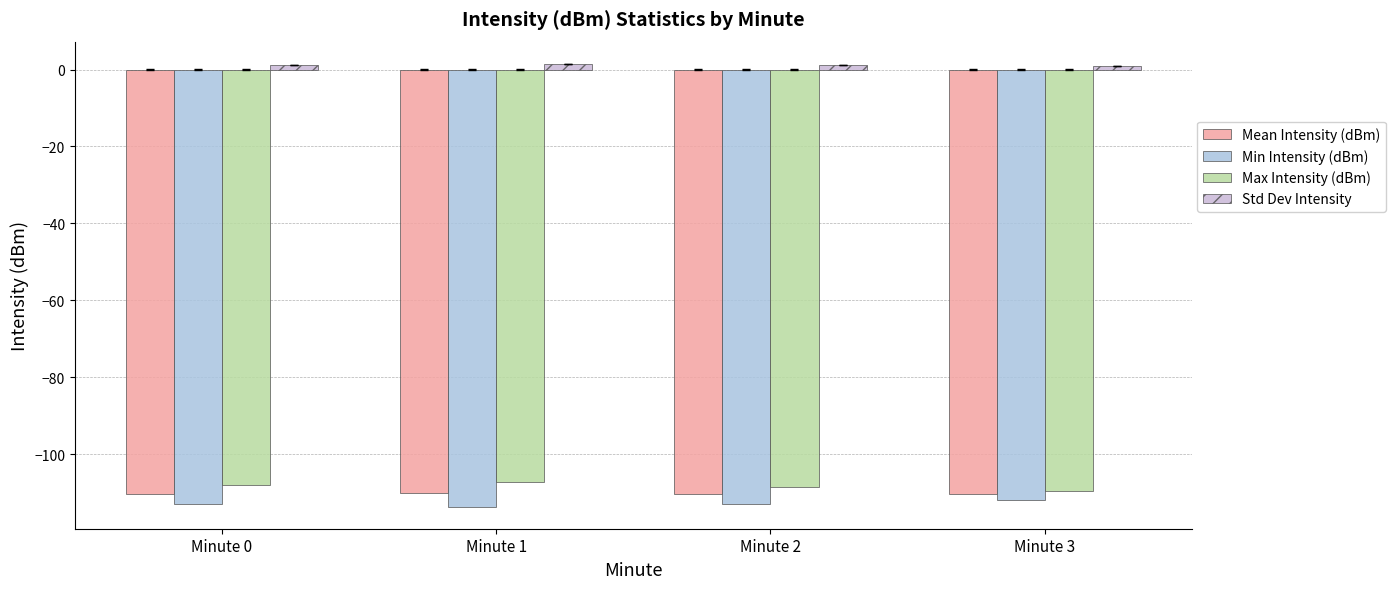

Reading left to right, extract all data points from this chart.

Mean Intensity (dBm): Minute 0=-110.5	Minute 1=-110.2	Minute 2=-110.5	Minute 3=-110.4
Min Intensity (dBm): Minute 0=-113.1	Minute 1=-113.7	Minute 2=-113.0	Minute 3=-111.9
Max Intensity (dBm): Minute 0=-108.1	Minute 1=-107.4	Minute 2=-108.7	Minute 3=-109.5
Std Dev Intensity: Minute 0=1.2	Minute 1=1.4	Minute 2=1.2	Minute 3=0.9